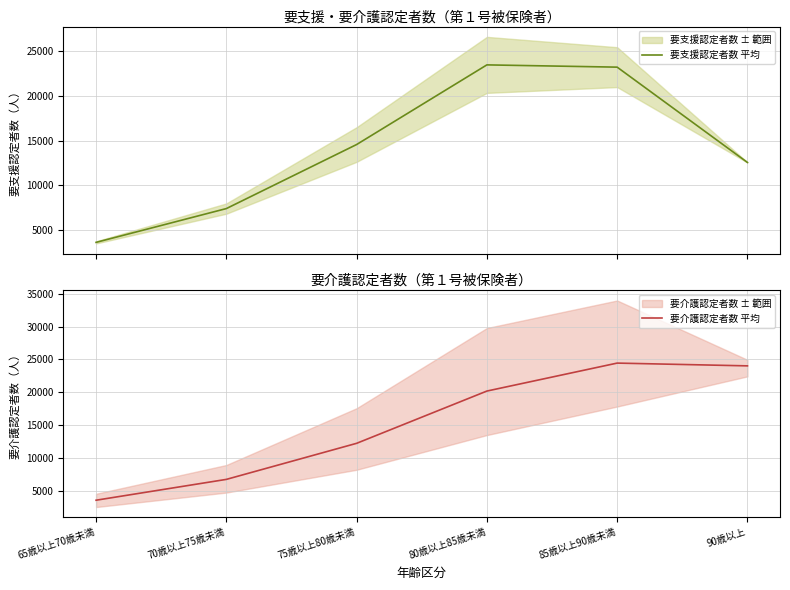

What is the highest value of the 要支援認定者数 平均 series?

23495.0